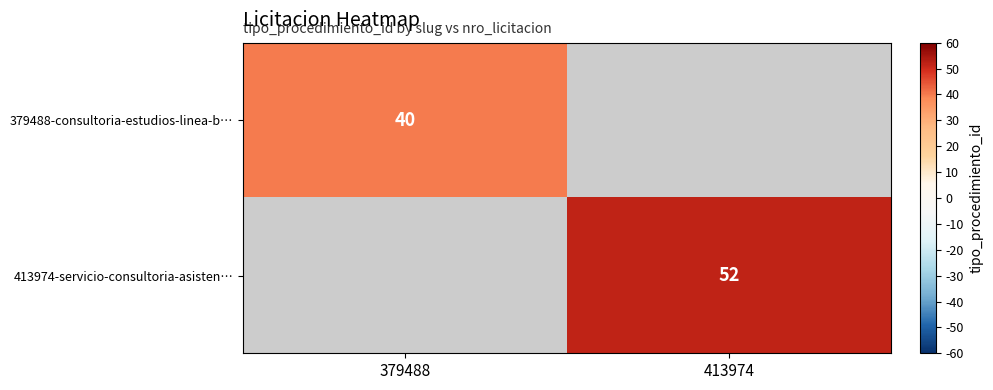

At how many categories does at least one series exceed 49?

1